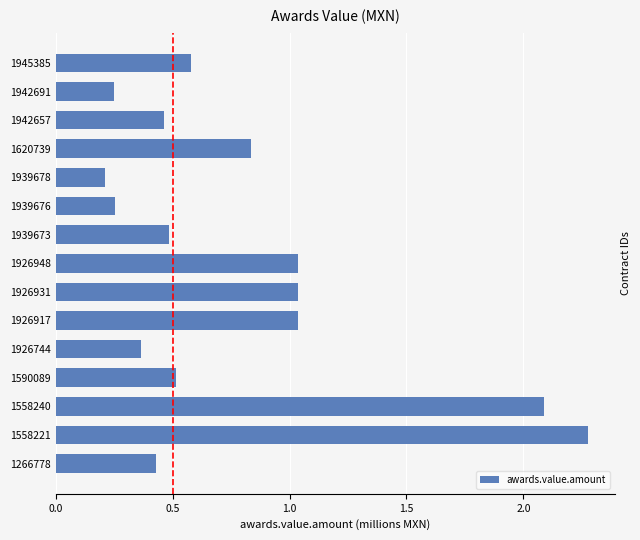

What is the maximum value shown in the chart?

2.3